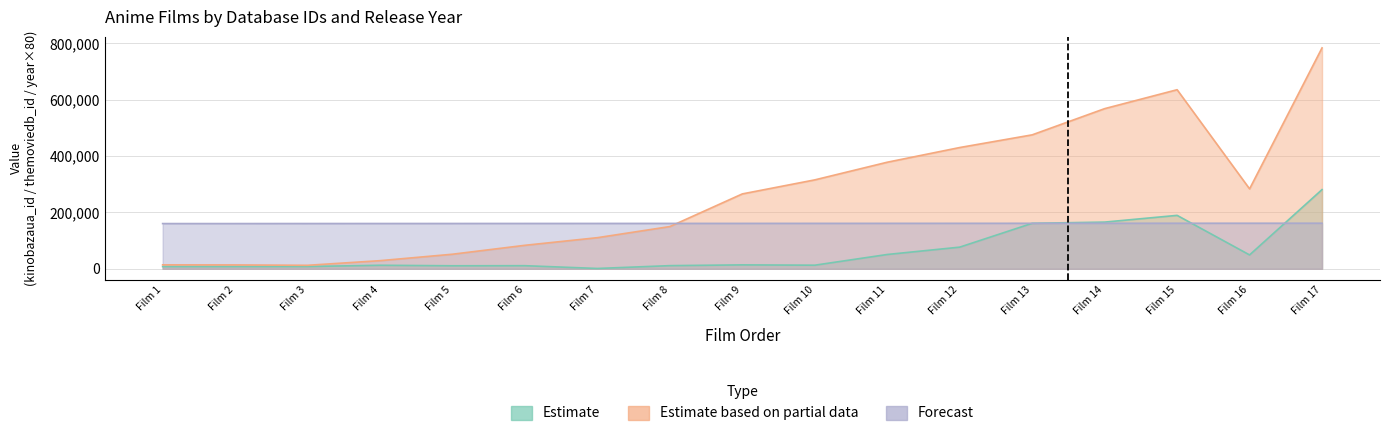

At which label does Estimate reach its peak?

Film 17